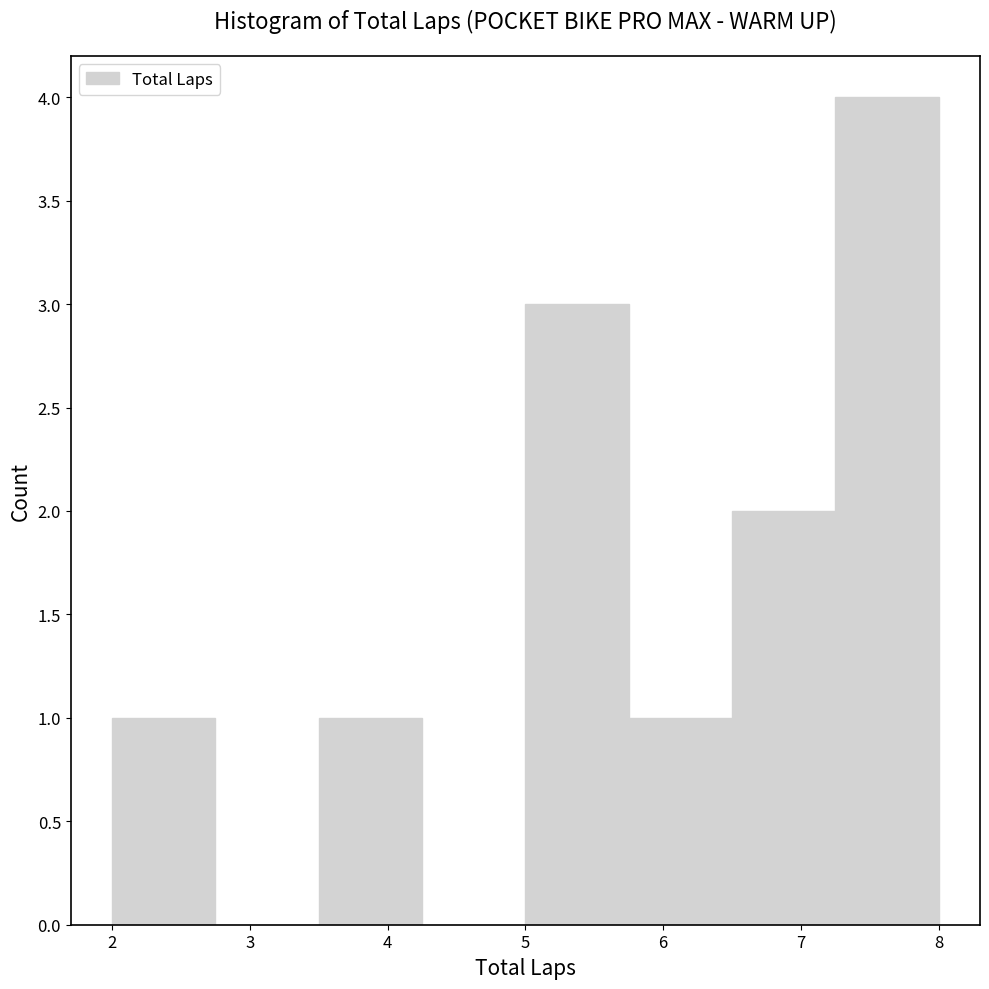

Reading left to right, transcribe this chart: for each bar, give the range it covers on the x-axis and its height. Neither the bar edges nor the heights are printed on the chart, so give them approximately, as read against the axes.

2.00 to 2.75: 1
2.75 to 3.50: 0
3.50 to 4.25: 1
4.25 to 5.00: 0
5.00 to 5.75: 3
5.75 to 6.50: 1
6.50 to 7.25: 2
7.25 to 8.00: 4